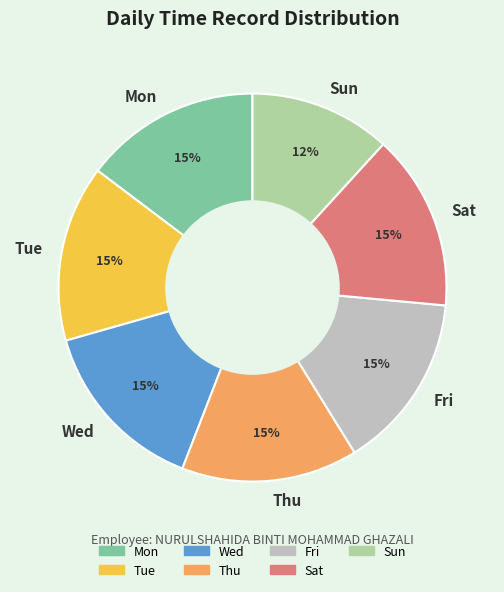

Do Fri and Thu together represent more than half of the pie?

No